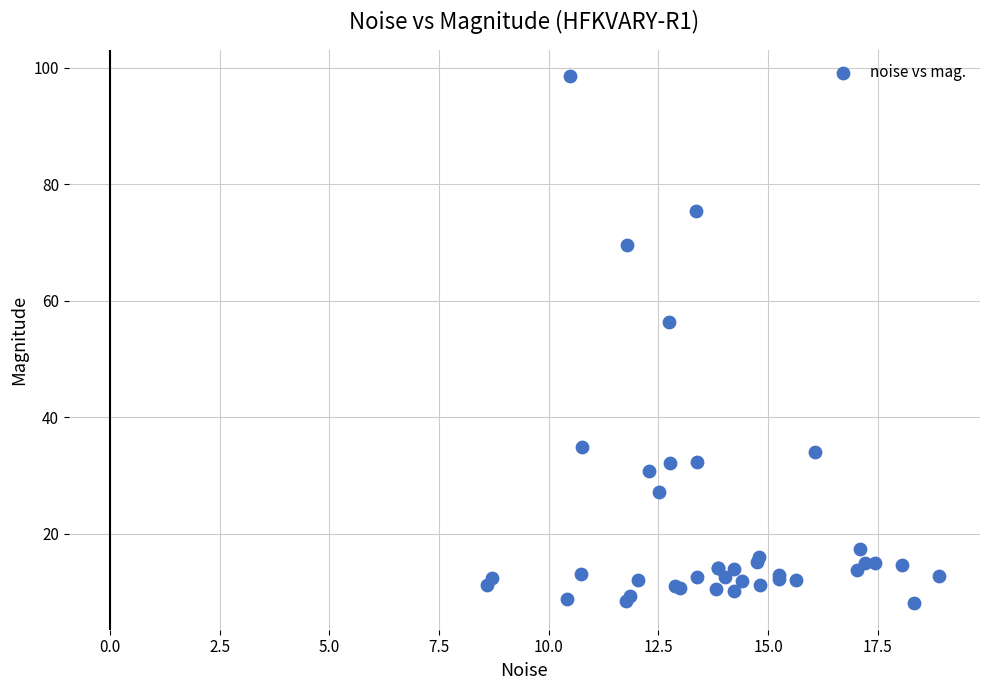

What Y value in the scatter plot is closest to 53?

56.3